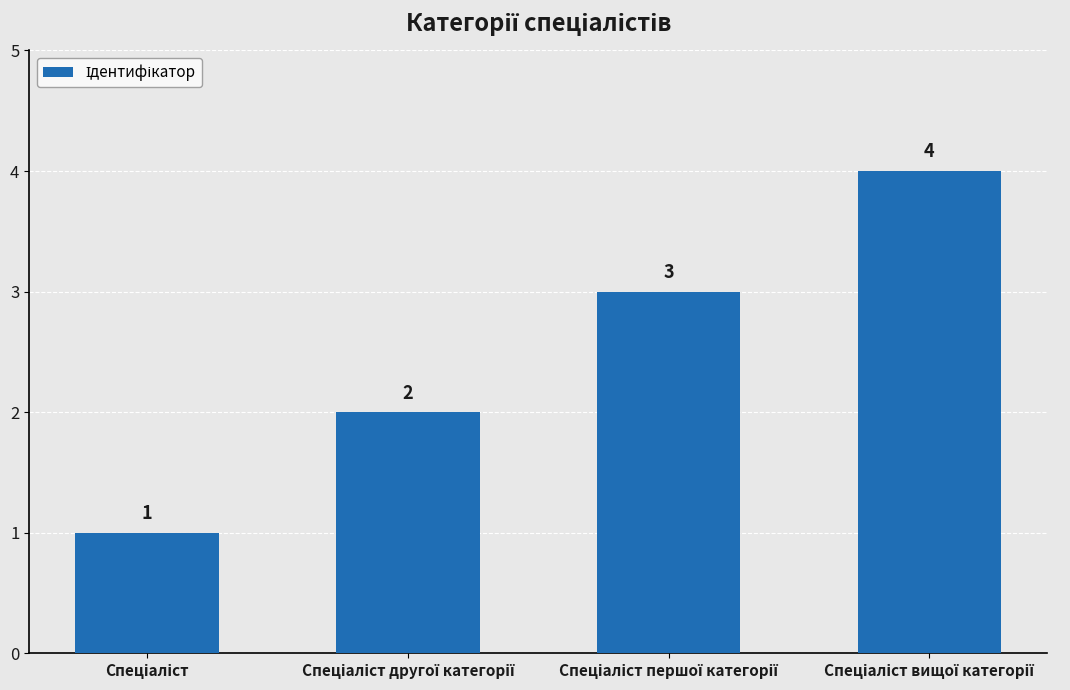

How many values are between 2 and 4?

3